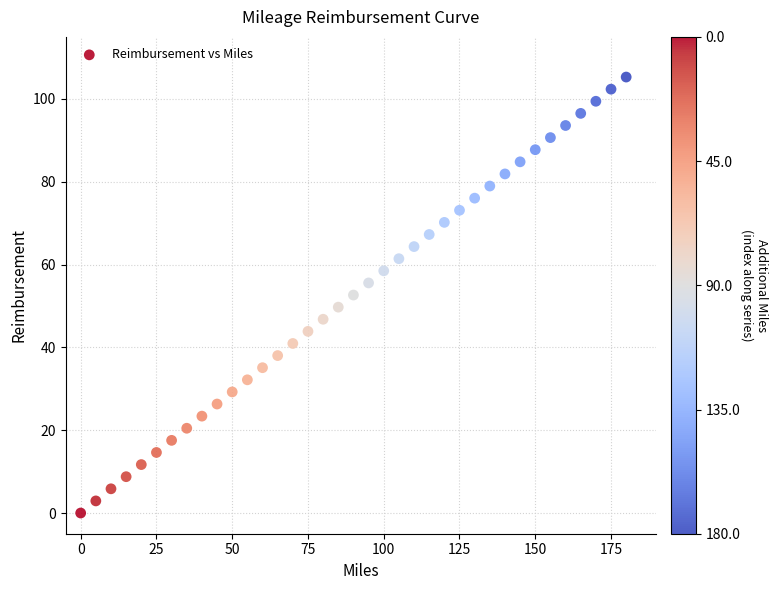

What is the range of Y values (max minus min)?

105.3